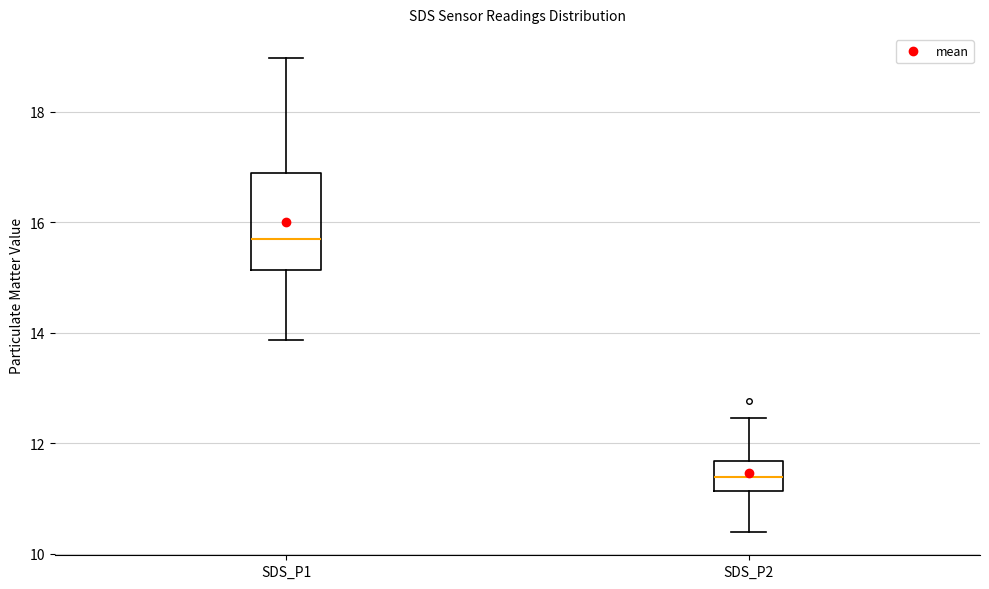

Reading left to right, read every box against the y-axis: the position of its median line, the range the box covers, and the ends of its whiskers. The values are not printed on the chart, so give them approximately, as read against the axis.

SDS_P1: median 15.6, box 15.2 to 16.8, whiskers 13.8 to 19.0
SDS_P2: median 11.4, box 11.2 to 11.6, whiskers 10.4 to 12.4